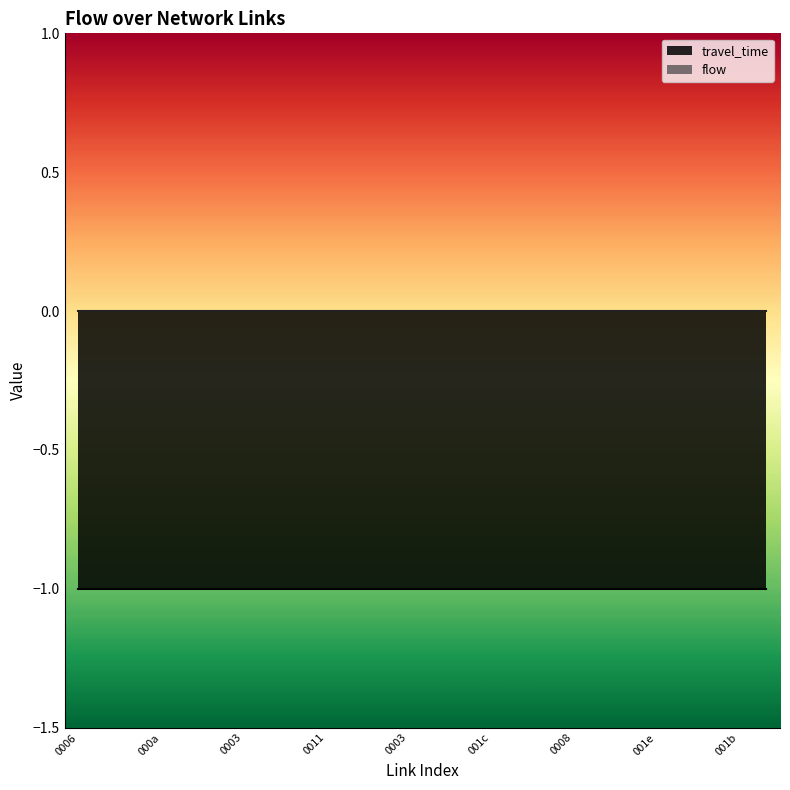

Reading left to right, extract all data points from this chart.

travel_time: -1	-1	-1	-1	-1	-1	-1	-1	-1	-1	-1	-1	-1	-1	-1	-1	-1	-1	-1	-1	-1	-1	-1	-1	-1	-1
flow: 0	0	0	0	0	0	0	0	0	0	0	0	0	0	0	0	0	0	0	0	0	0	0	0	0	0